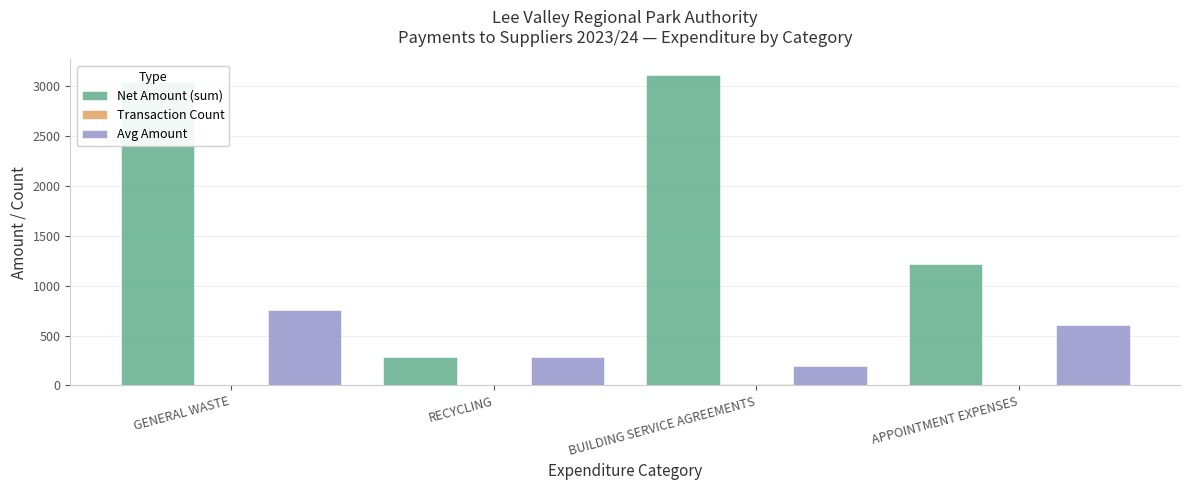

The Net Amount (sum) series shows 1220.0 at APPOINTMENT EXPENSES. True or false?

True